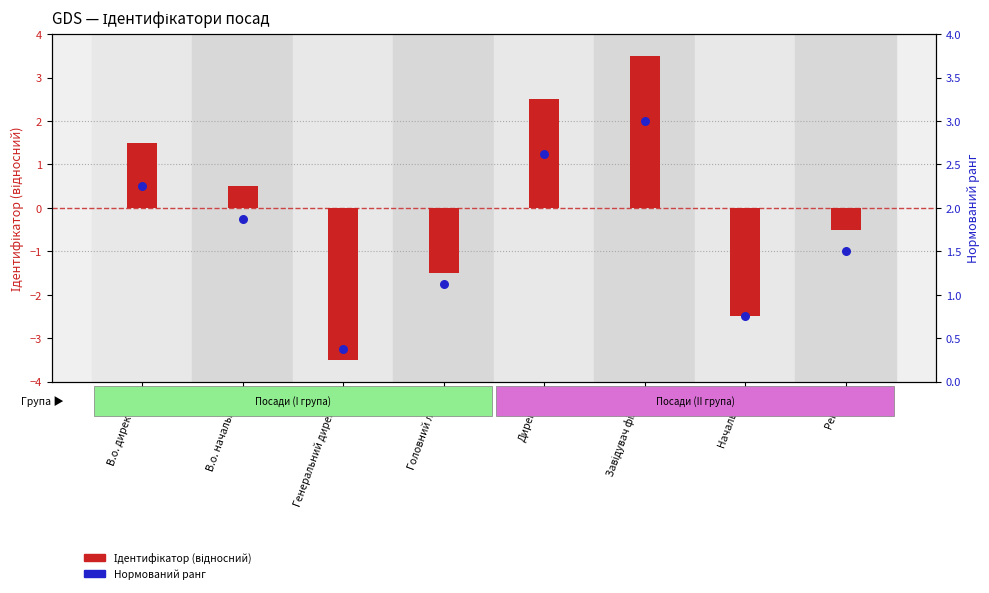

At how many categories does at least one series exceed 0?

8